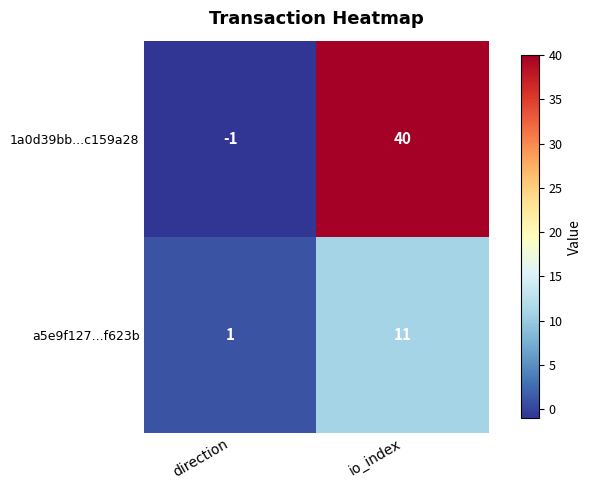

List the series in order of their peak value, highest first.

1a0d39bb...c159a28, a5e9f127...f623b